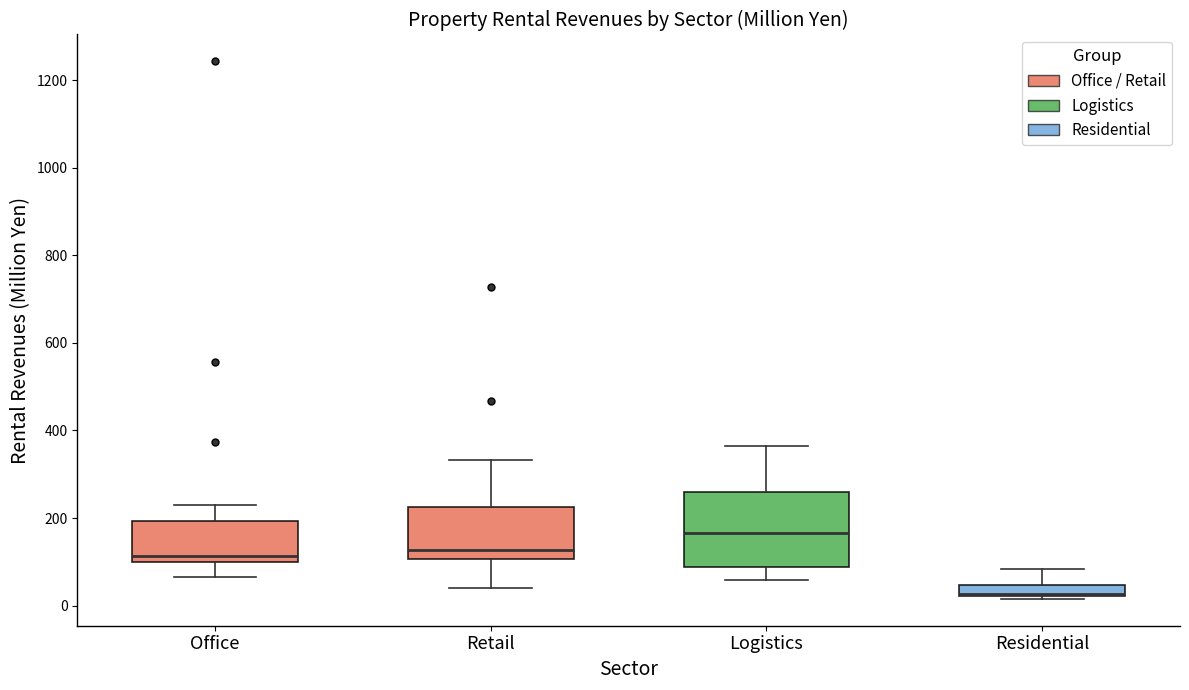

Which box is the tallest, from its lower edge to its upper edge?

Logistics